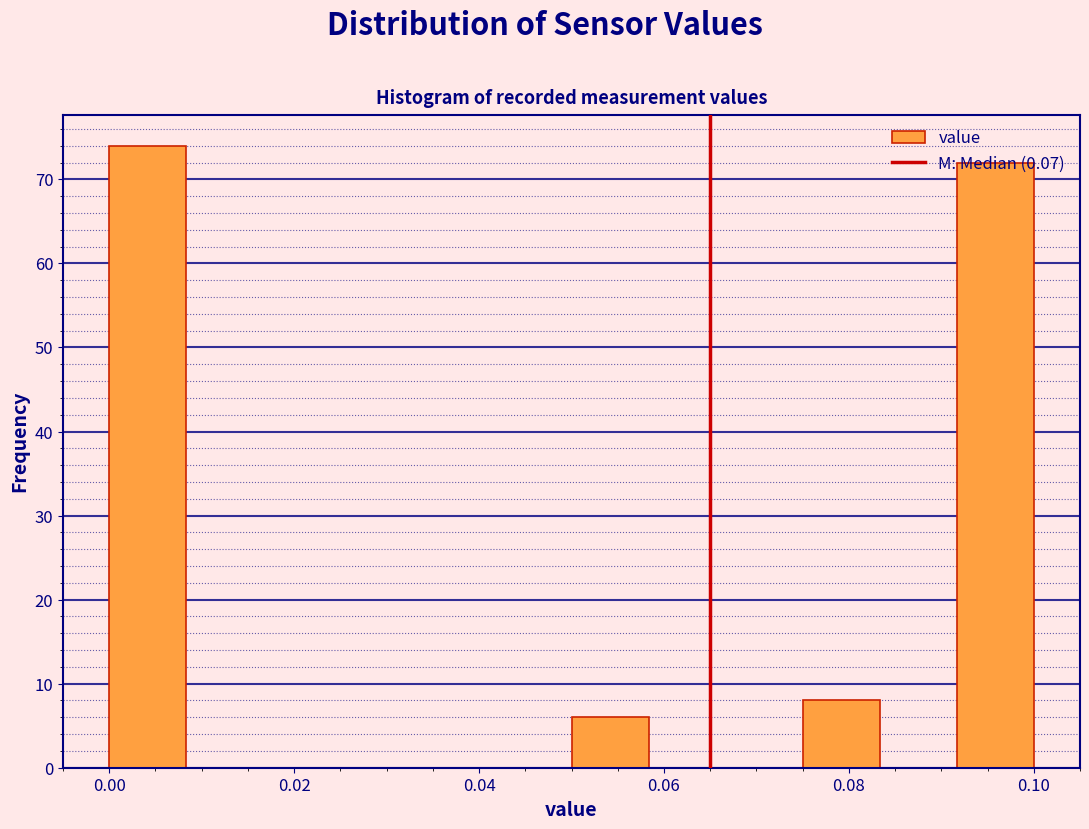

How tall is the bar that spans 0.000 to 0.008 on the x-axis? Neither the bar edges nor the heights are printed on the chart, so give them approximately, as read against the axes.

74